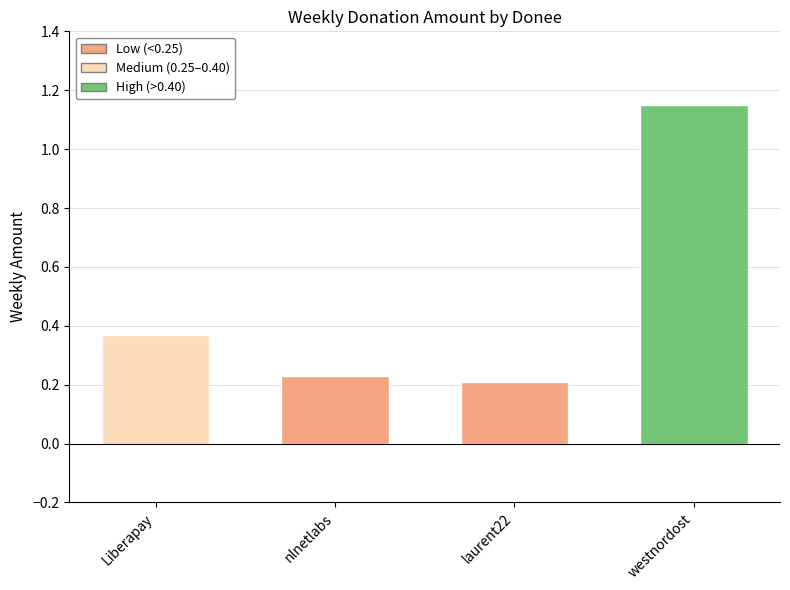

Count the values in the range 0 to 1.

3